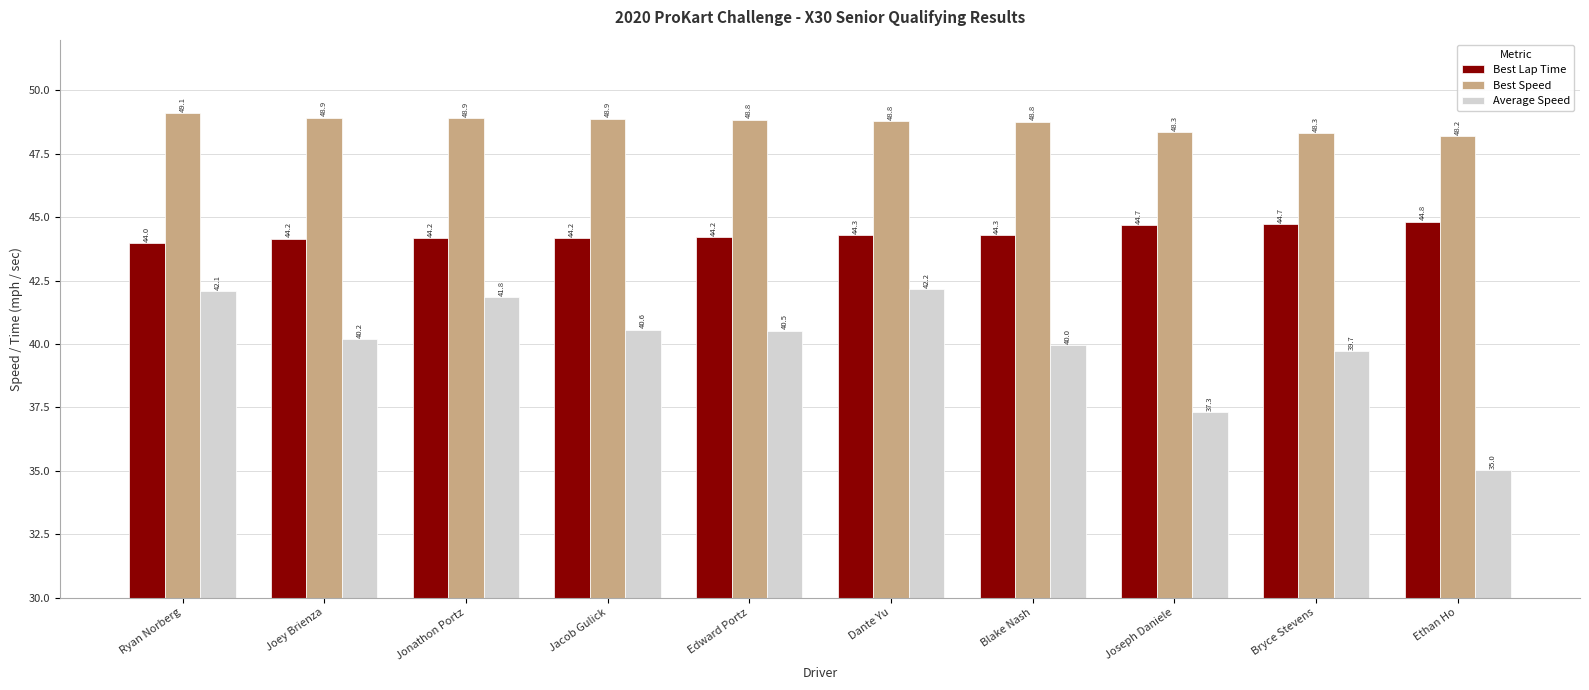

How many bars are there in each group?

3